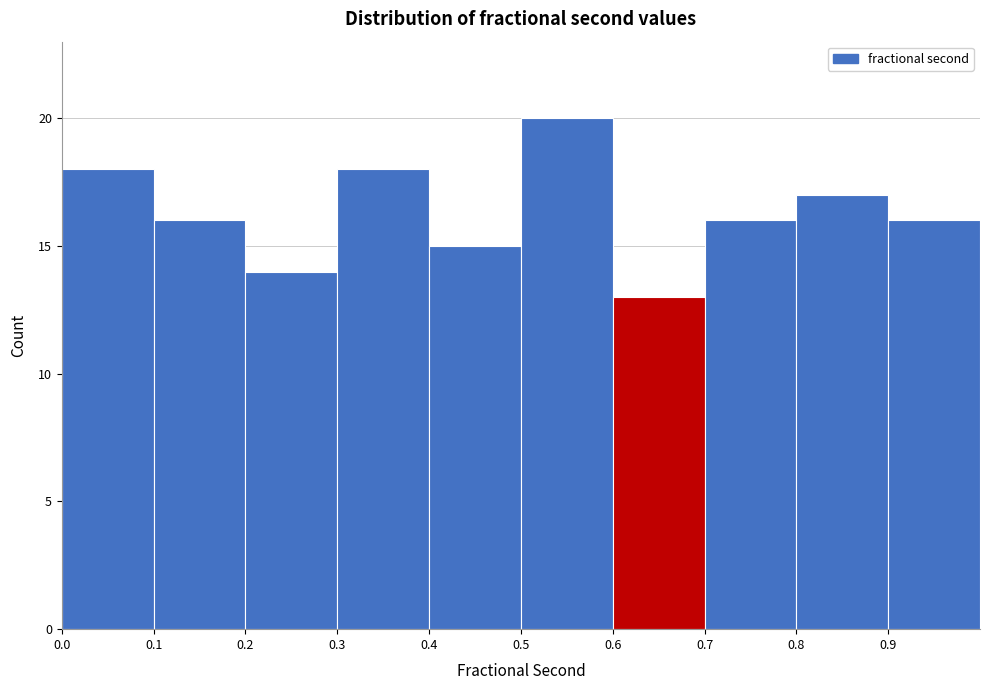

What is the height of the bar covering 0.6 to 0.7 on the x-axis? The values are not printed on the chart, so give them approximately, as read against the axis.

13